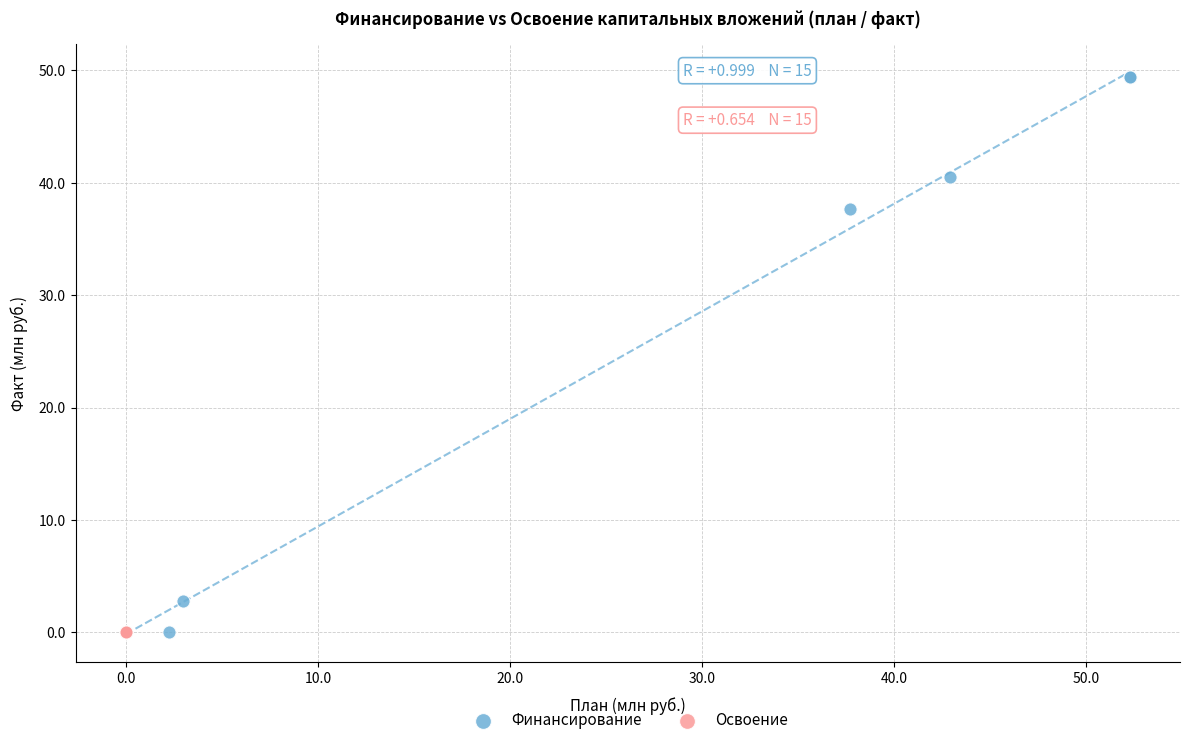

Which series has the largest Y range (max minus min)?

Финансирование